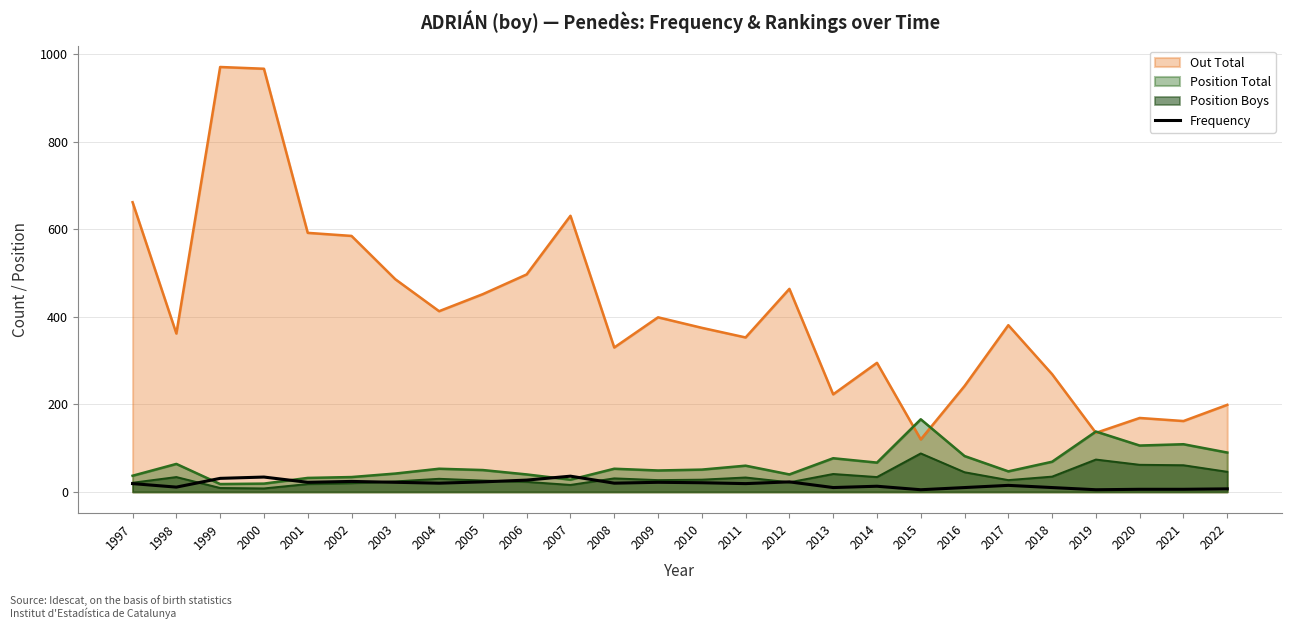

How many lines are shown in the chart?

4